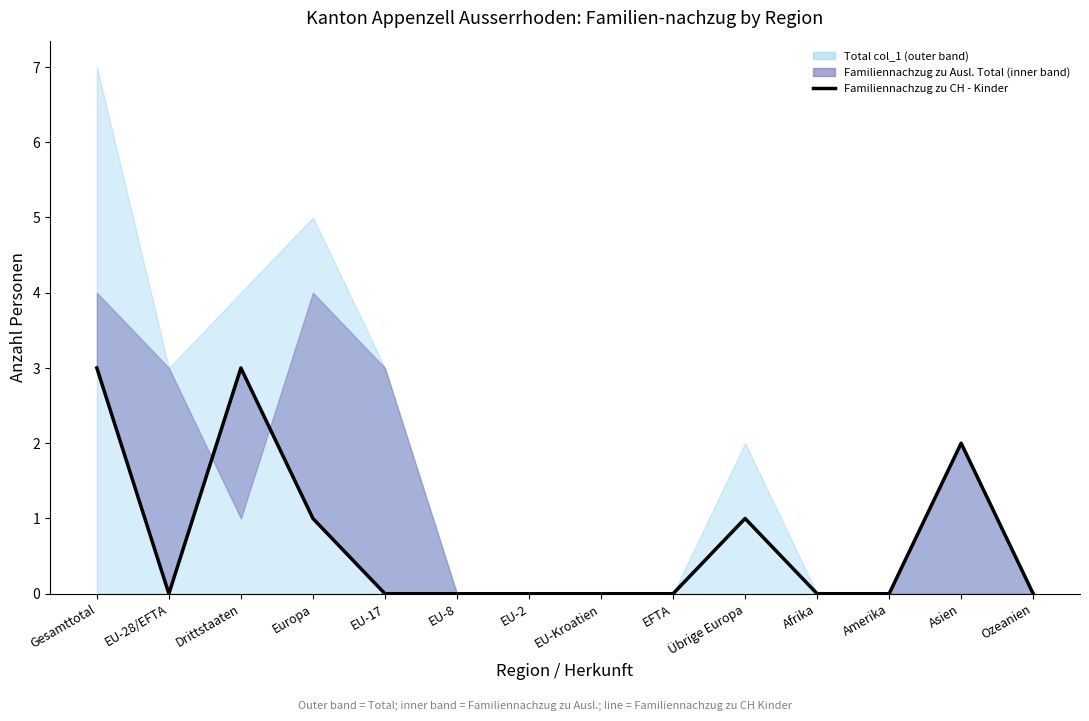

How many points are lower than both their immediate neighbors (excluding endpoints)?

1